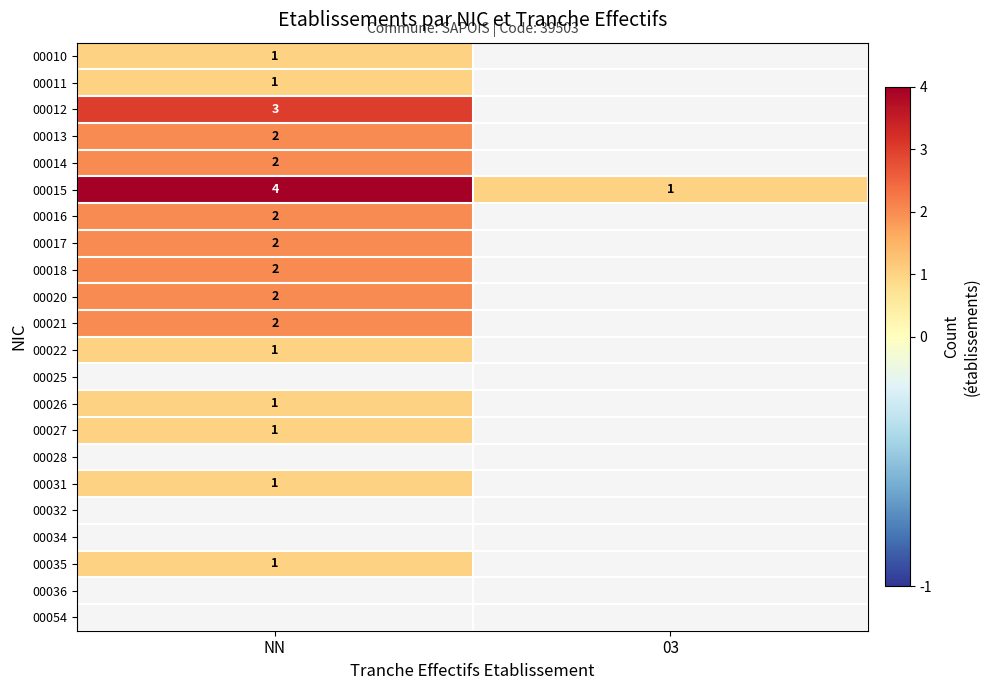

Is it true that 00012 equals 2 at NN?

False